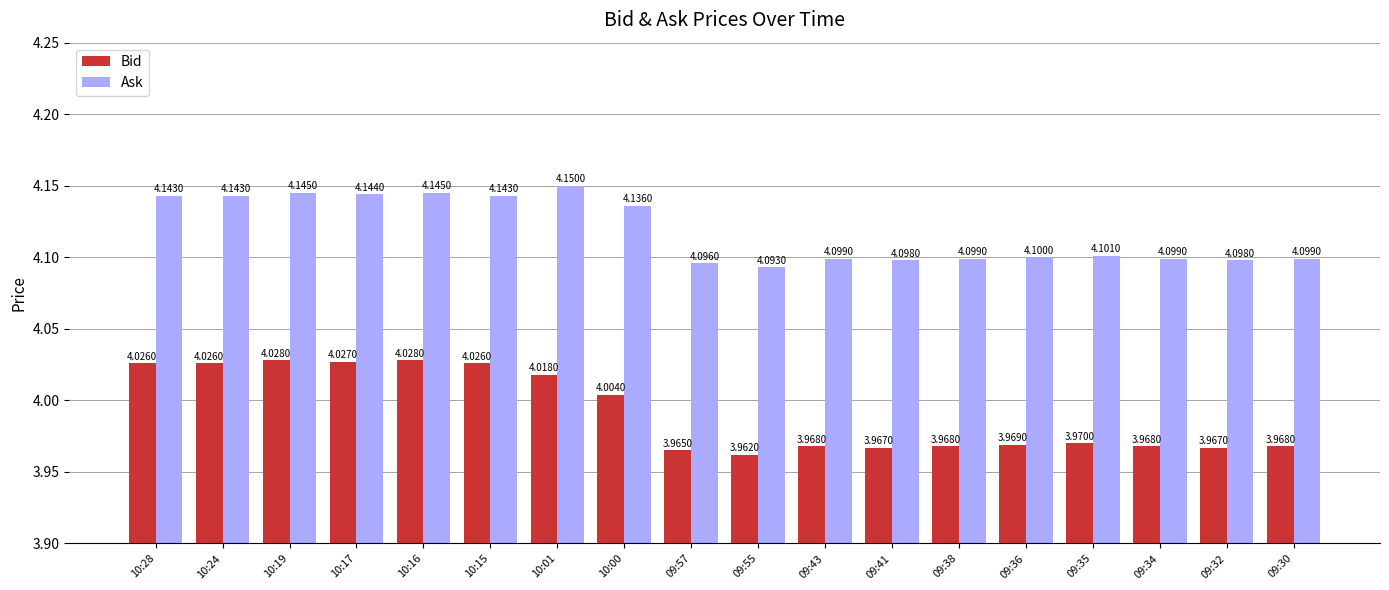

Rank the series at 10:17 from highest to lowest value.

Ask, Bid